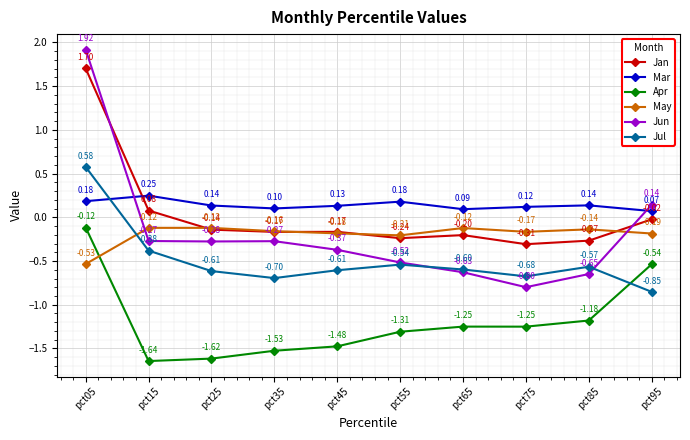

Which series changed the most between pct35 and pct45?

Jun